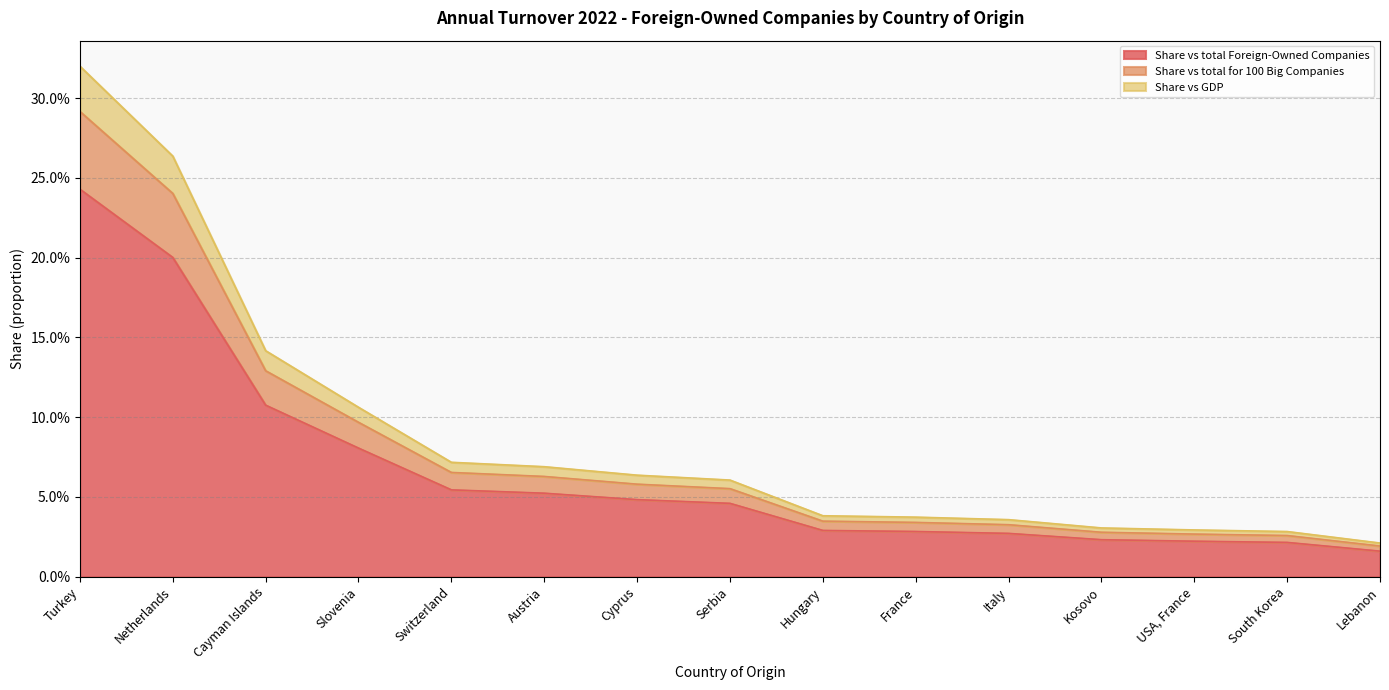

True or false: Share vs GDP and Share vs total for 100 Big Companies cross at least once.

False